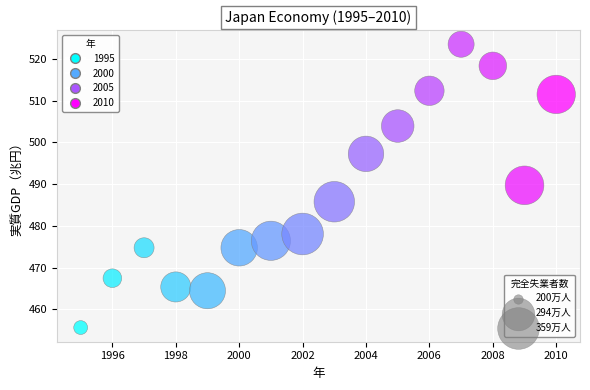

What is the range of X values (max minus min)?

15.0